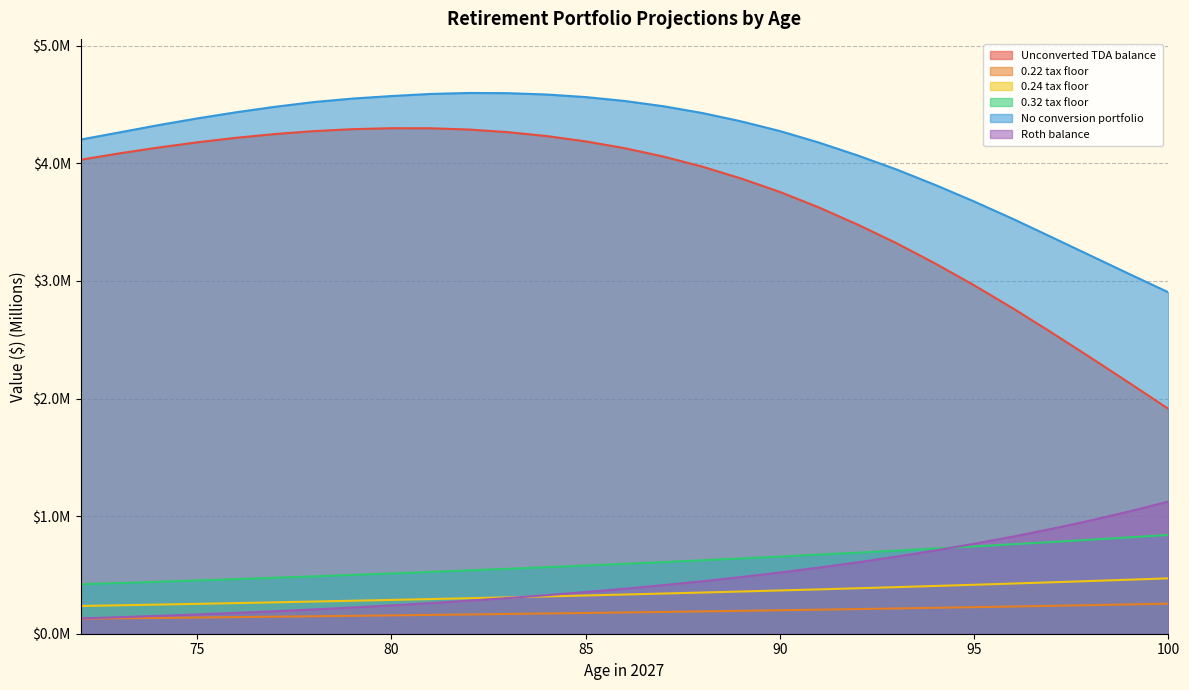

Between 81 and 80, which is larger?

80